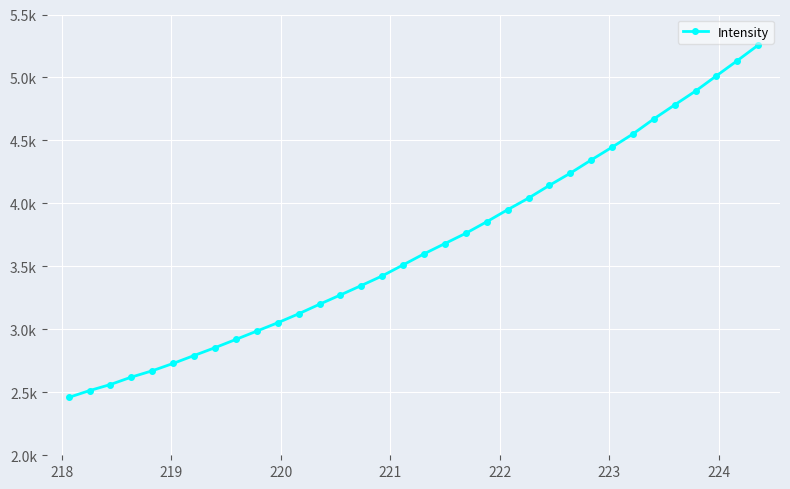

What is the smallest value displayed?

2459.1